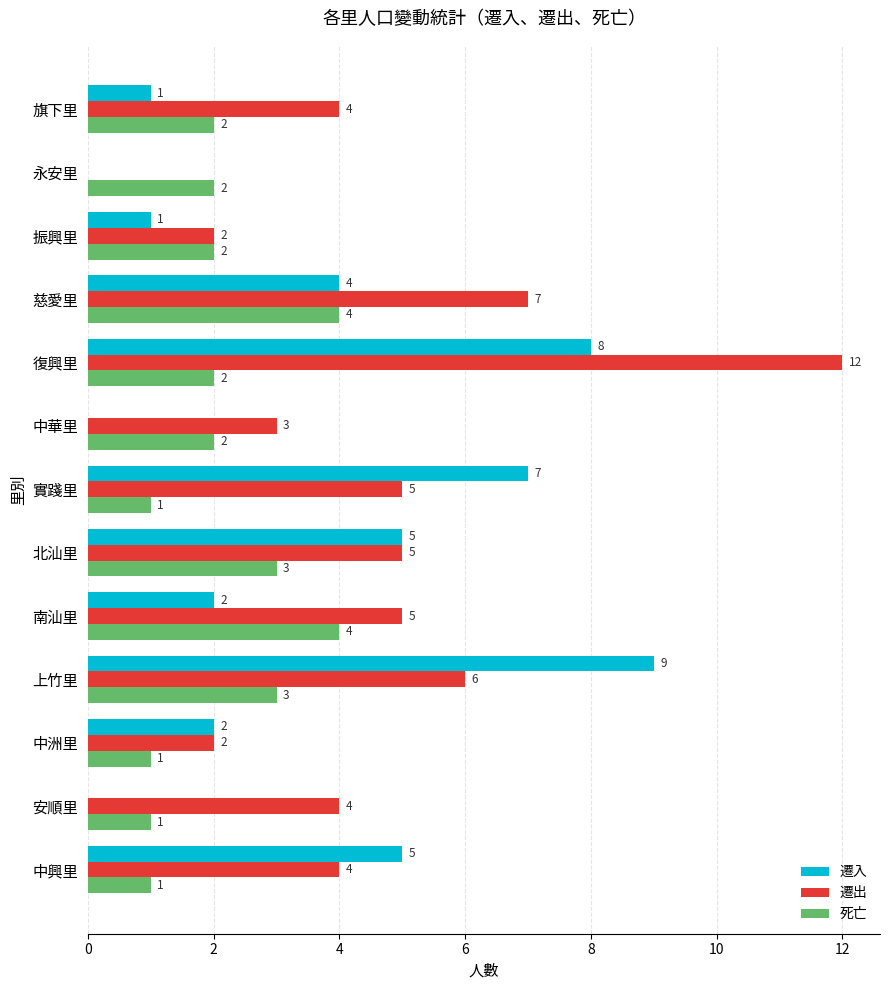

Is it true that 遷入 equals 2 at 中洲里?

True